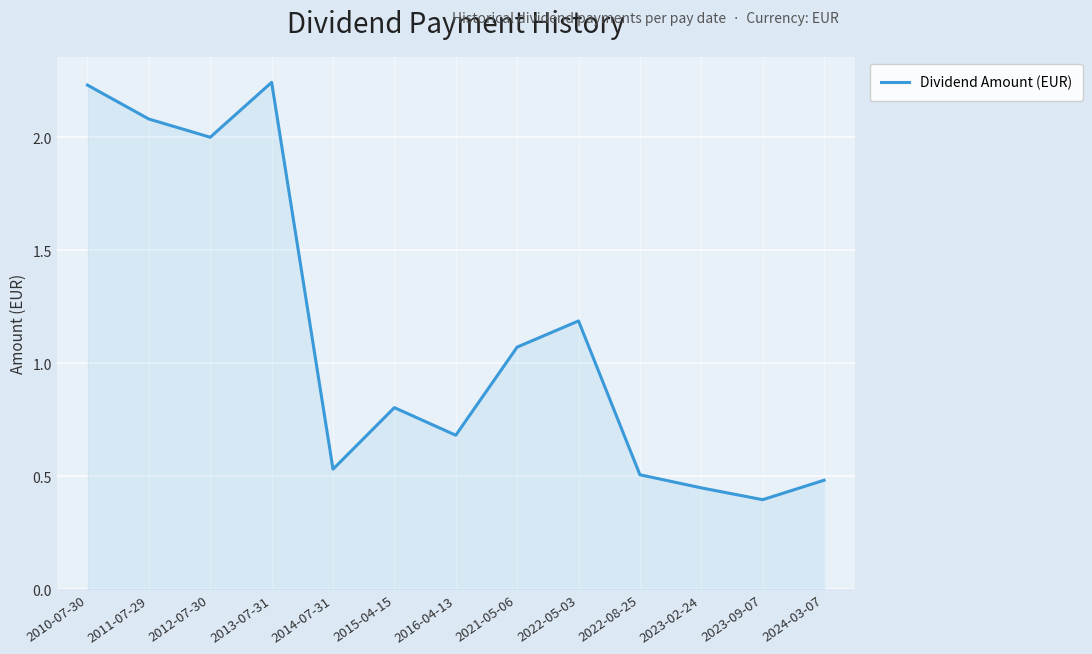

At which label is the value closest to 1?

2021-05-06